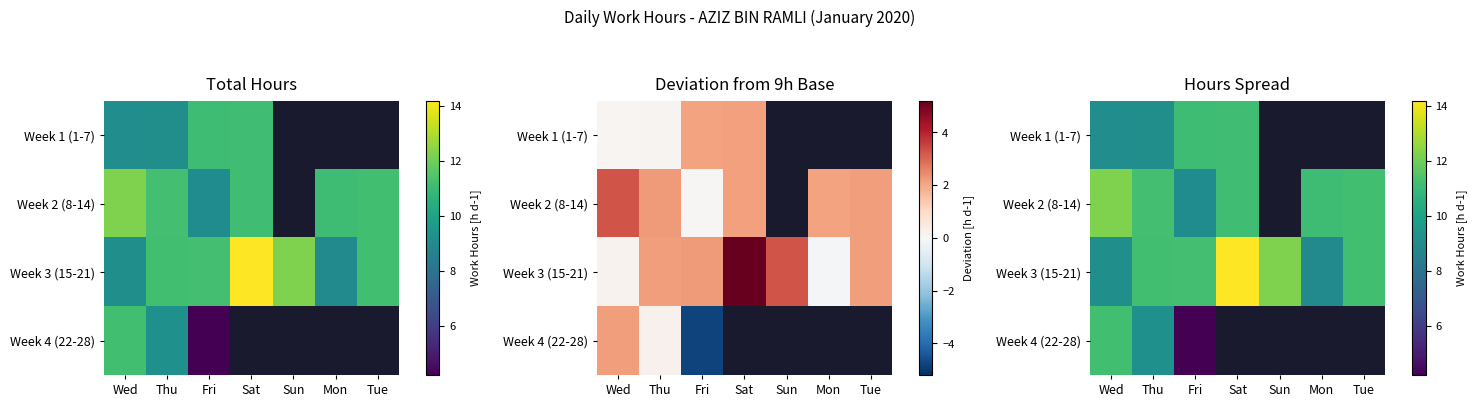

At how many categories does at least one series exceed 9?

7